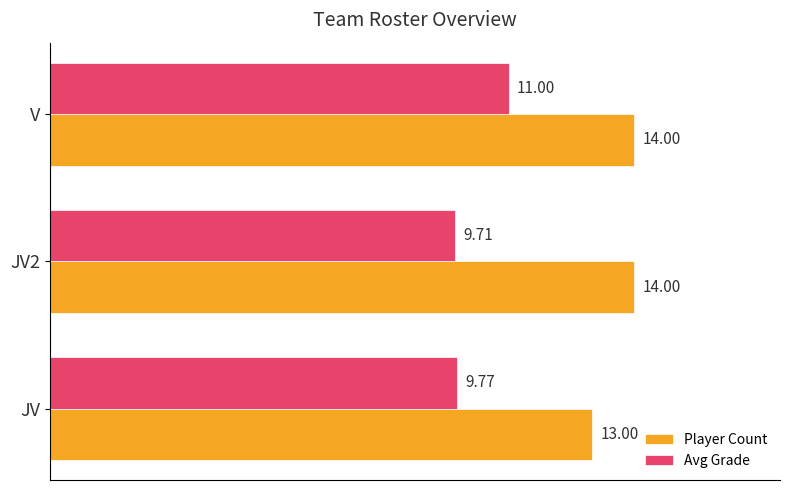

What is the average value of the Avg Grade series?

10.2